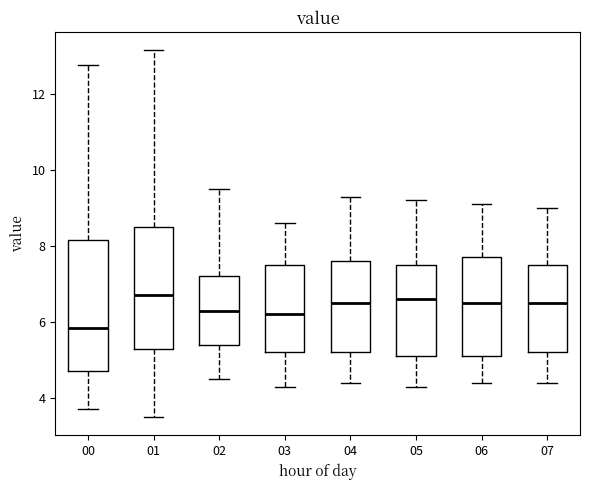

Reading left to right, transcribe this box plot: for each box, give where its median line is, the range the box spans, and where its two whiskers end, as read against the y-axis. The values are not printed on the chart, so give them approximately, as read against the axis.

00: median 5.8, box 4.8 to 8.2, whiskers 3.8 to 12.8
01: median 6.8, box 5.2 to 8.6, whiskers 3.6 to 13.2
02: median 6.4, box 5.4 to 7.2, whiskers 4.6 to 9.6
03: median 6.2, box 5.2 to 7.6, whiskers 4.4 to 8.6
04: median 6.6, box 5.2 to 7.6, whiskers 4.4 to 9.4
05: median 6.6, box 5.2 to 7.6, whiskers 4.4 to 9.2
06: median 6.6, box 5.2 to 7.8, whiskers 4.4 to 9.2
07: median 6.6, box 5.2 to 7.6, whiskers 4.4 to 9.0